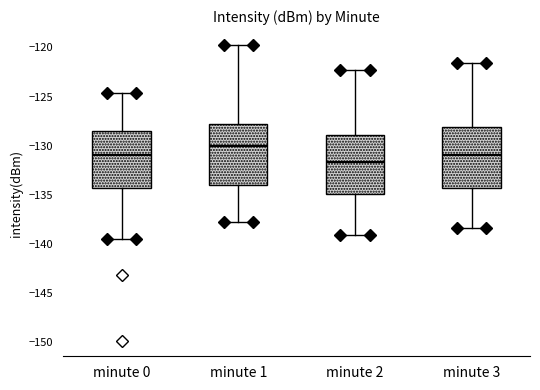

Reading left to right, read every box against the y-axis: the position of its median line, the range the box covers, and the ends of its whiskers. The values are not printed on the chart, so give them approximately, as read against the axis.

minute 0: median -131.0, box -134.5 to -128.5, whiskers -139.5 to -124.5
minute 1: median -130.0, box -134.0 to -128.0, whiskers -138.0 to -119.5
minute 2: median -131.5, box -135.0 to -129.0, whiskers -139.0 to -122.5
minute 3: median -131.0, box -134.5 to -128.0, whiskers -138.5 to -121.5